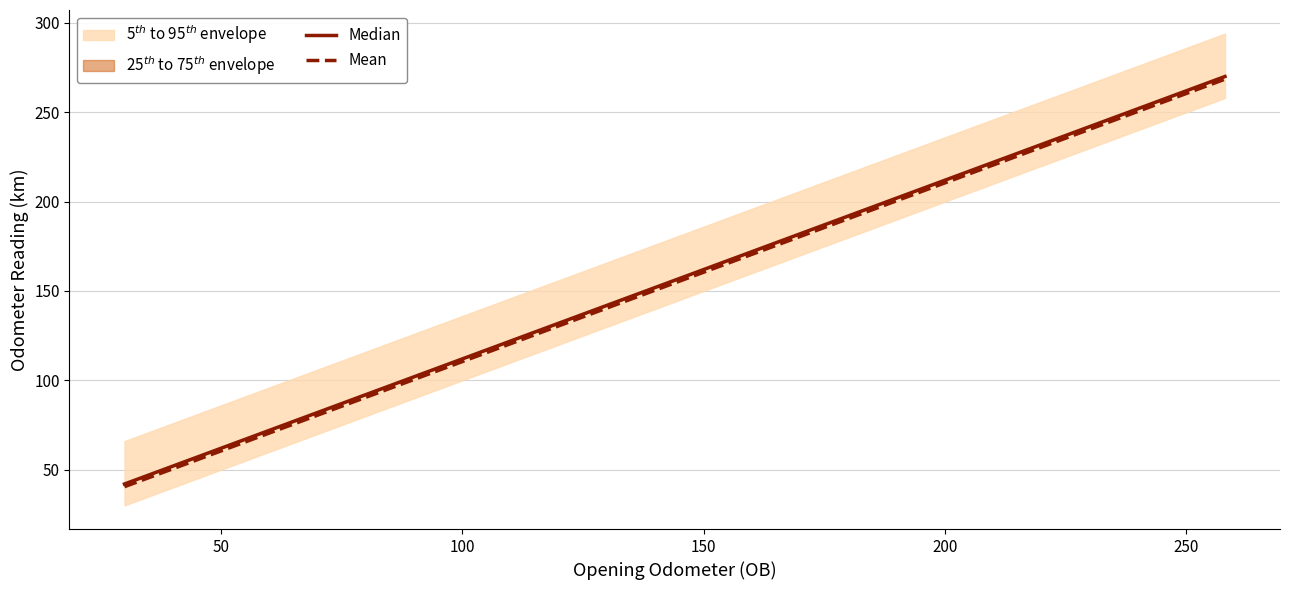

What is the maximum value for Mean?

268.5